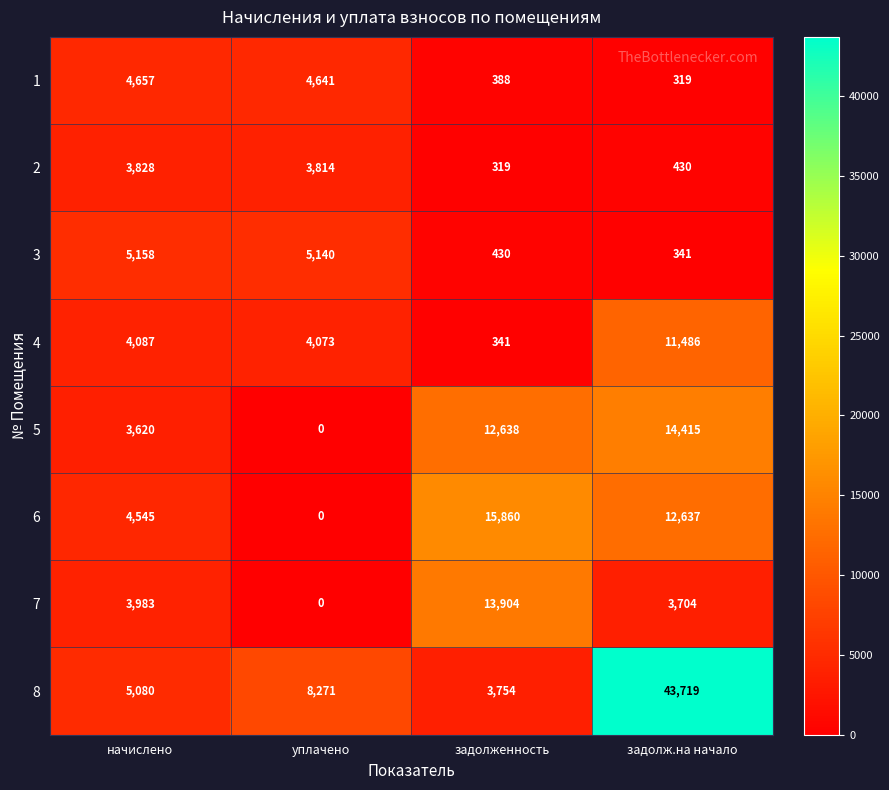

At which category does the chart reach its minimum across all series?

уплачено